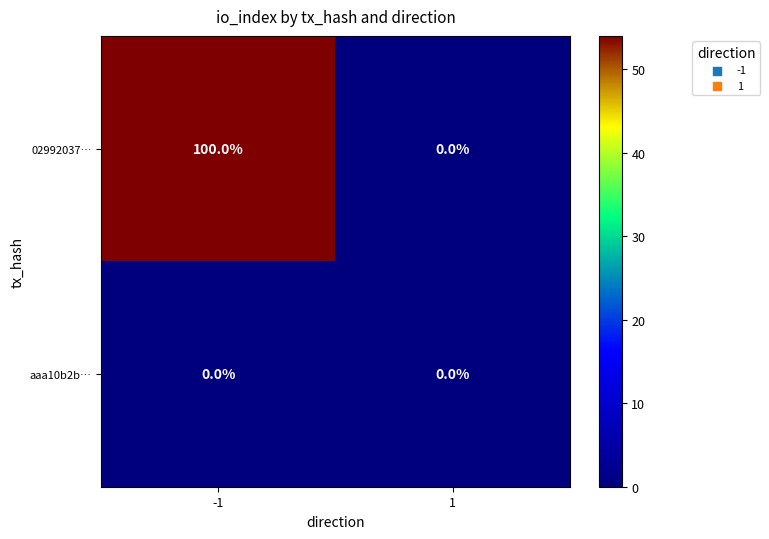

At how many categories does at least one series exceed 19?

1